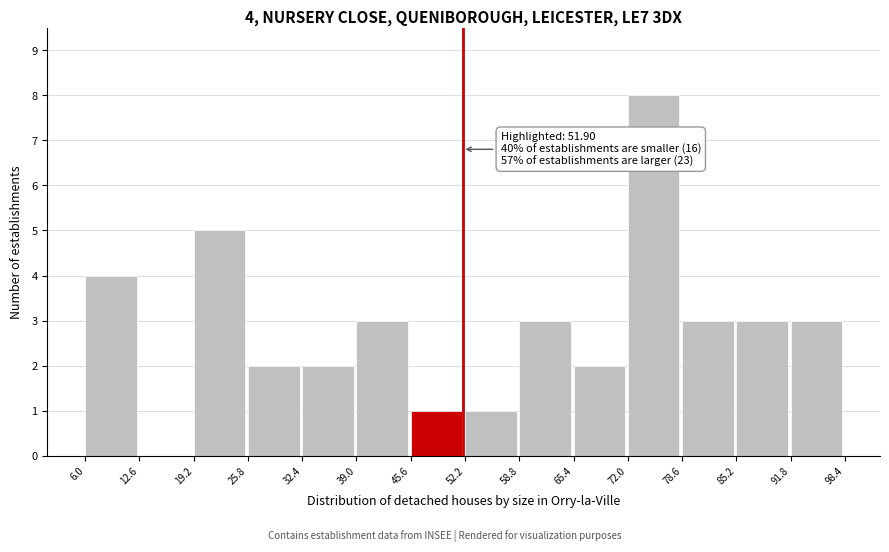

Over which range of the x-axis is the bar tallest?

72.0 to 78.6